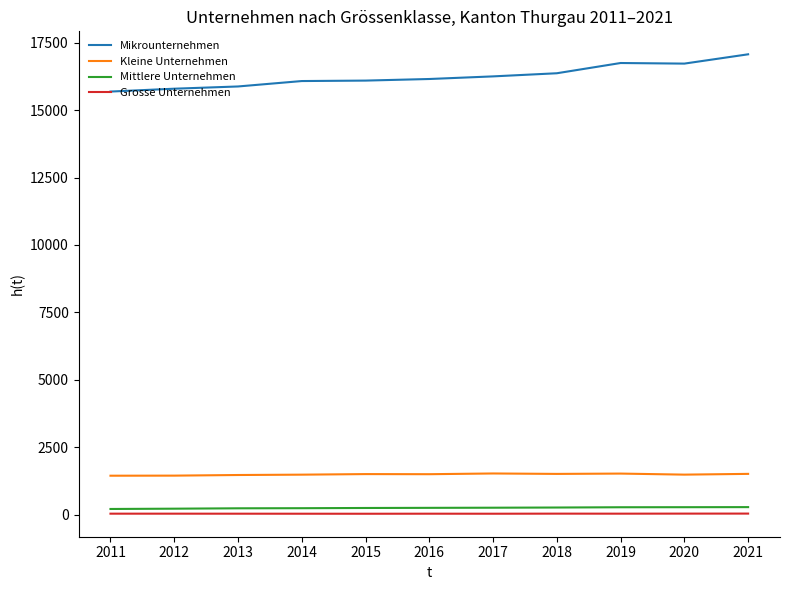

What is the difference between the Kleine Unternehmen values at 2012 and 2016?

53